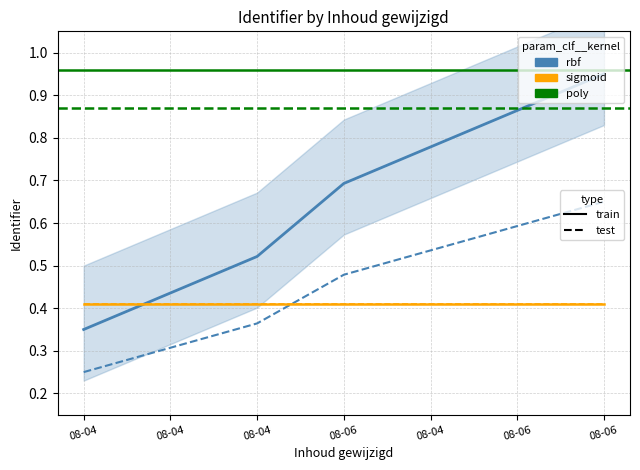

True or false: Identifier_train has a value of 0.9 at 08-04.

False